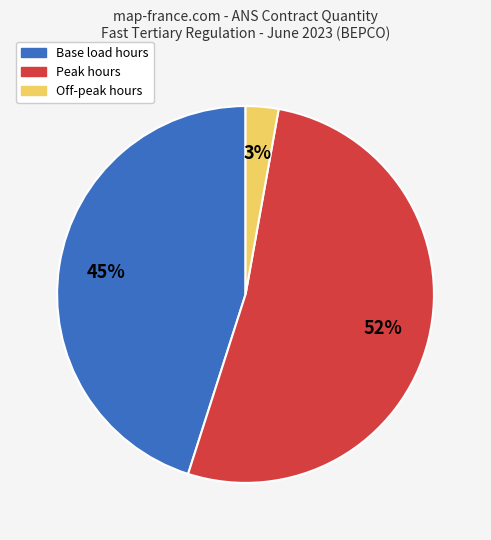

Do Base load hours and Off-peak hours together represent more than half of the pie?

No